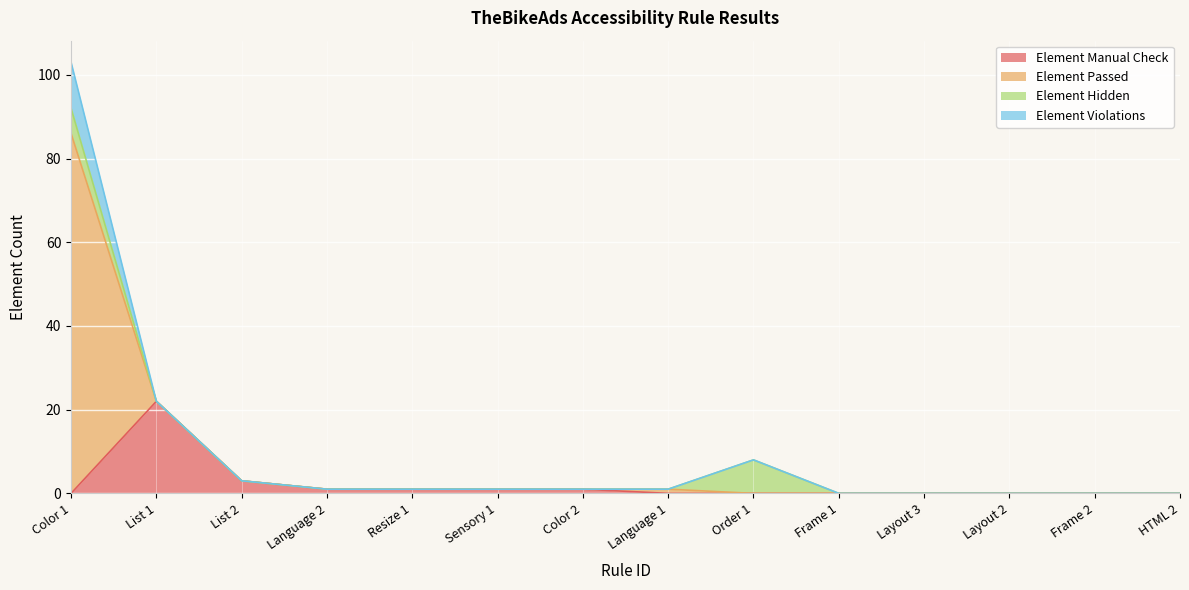

What position from the right is Sensory 1?

9